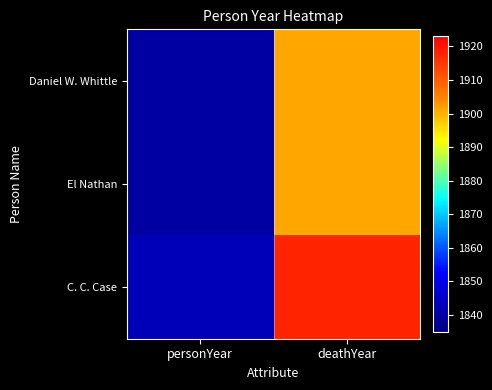

Reading left to right, what are all the values shown in this chart?

Daniel W. Whittle: personYear=1840	deathYear=1901
El Nathan: personYear=1840	deathYear=1901
C. C. Case: personYear=1843	deathYear=1918